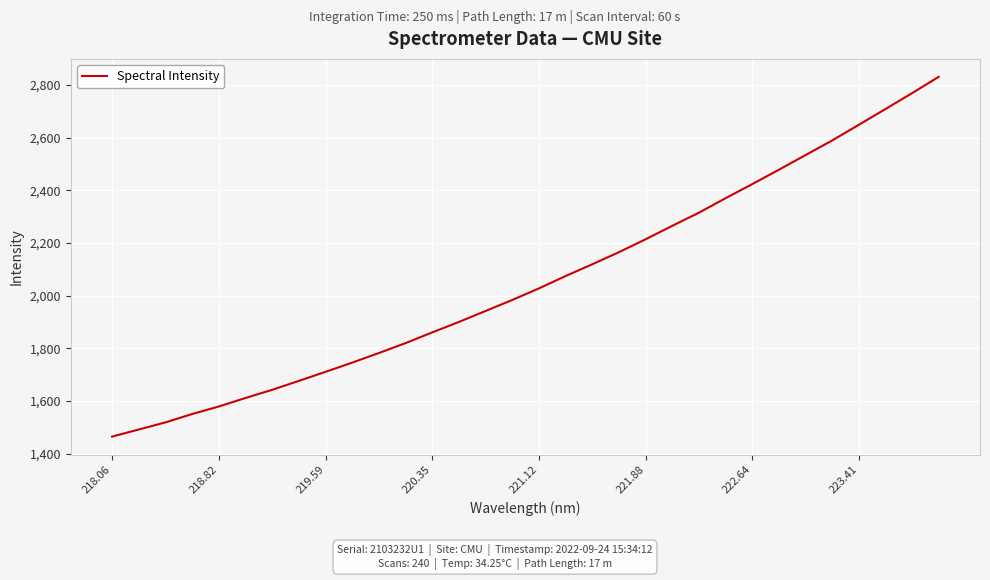

True or false: the data shows 430.6 at 218.82.

False